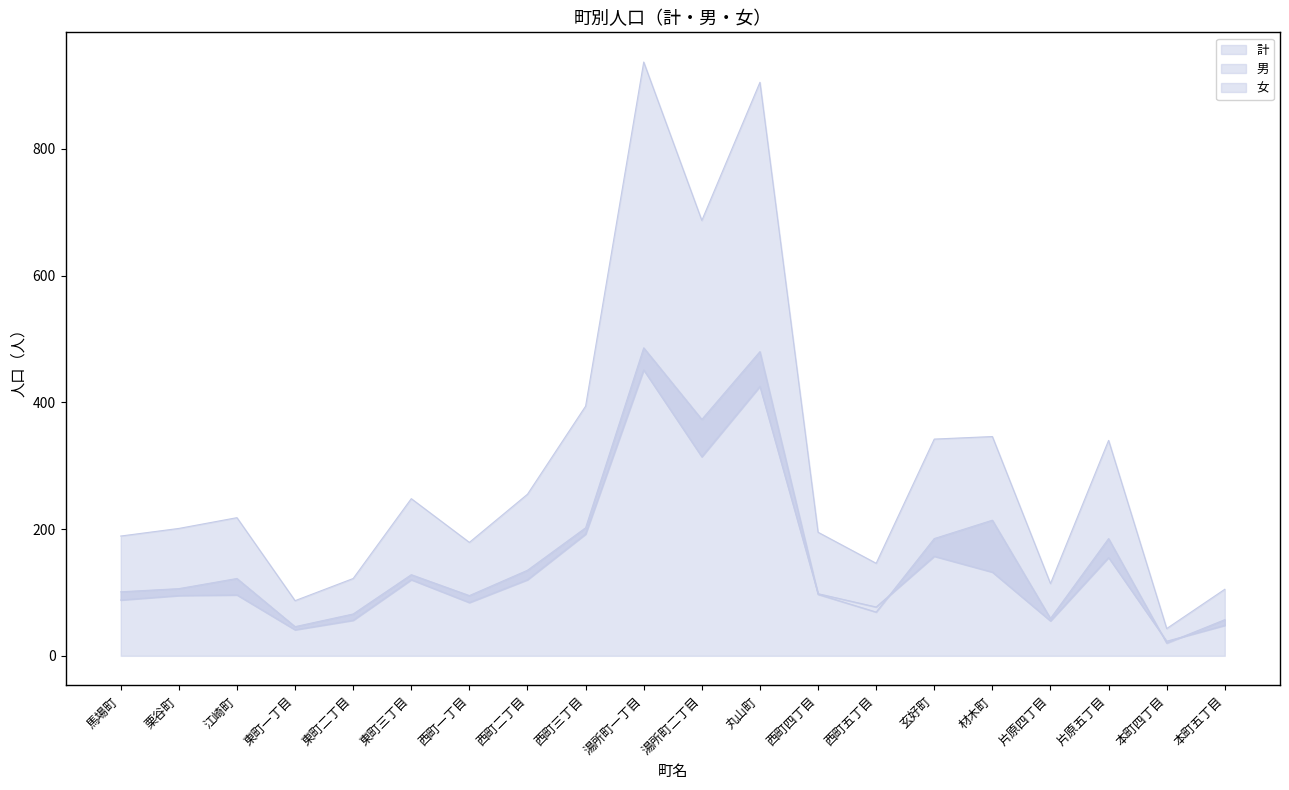

Which has a higher value, 玄好町 or 湯所町二丁目?

湯所町二丁目